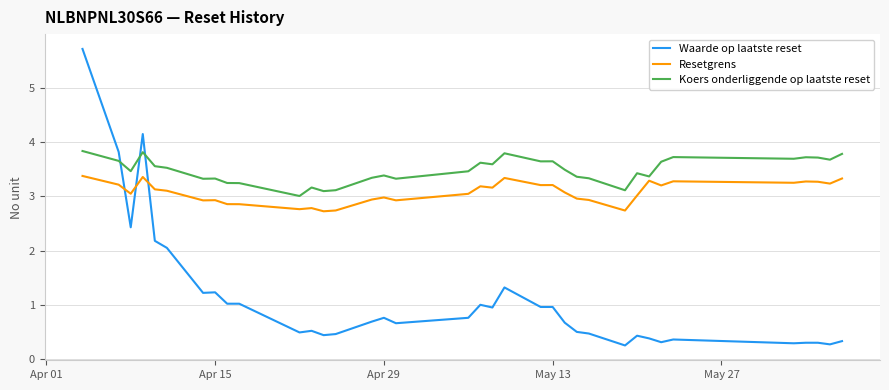

List the series in order of their peak value, lowest first.

Resetgrens, Koers onderliggende op laatste reset, Waarde op laatste reset